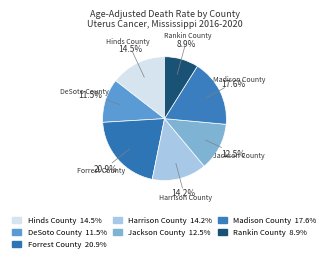

How many slices are in this pie chart?

7